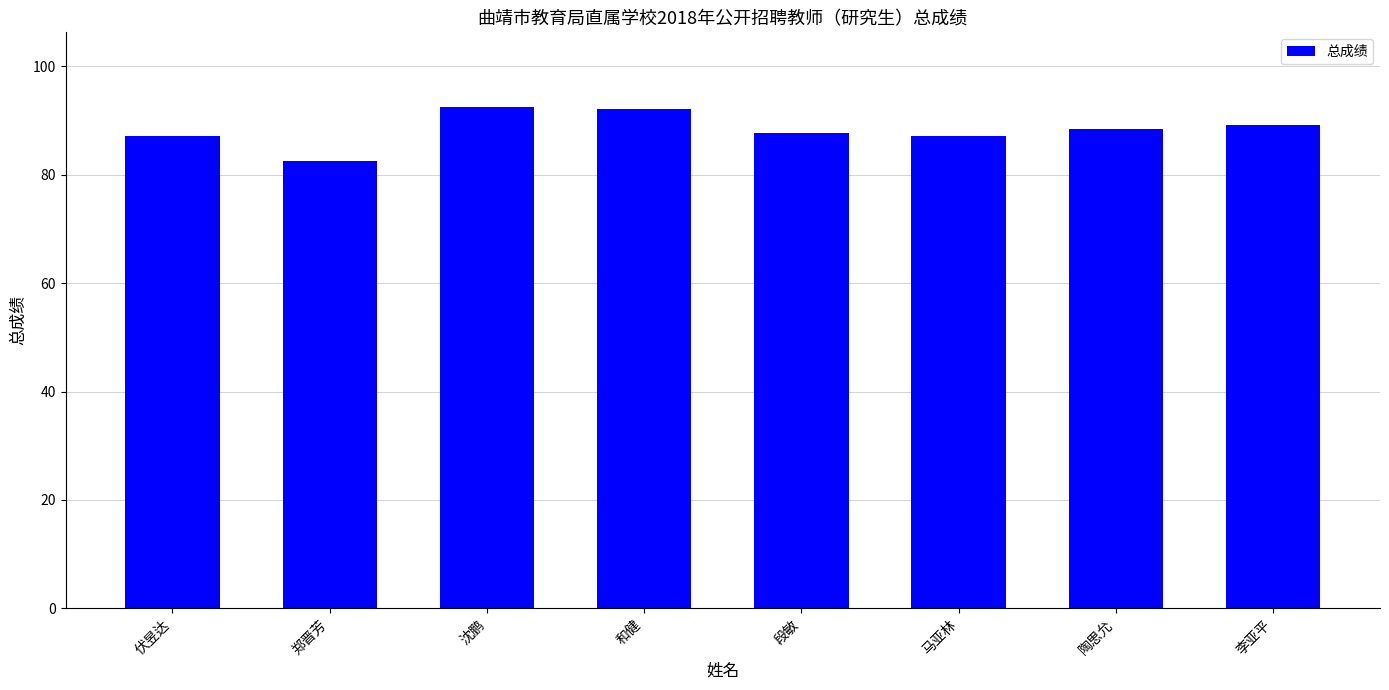

Which label corresponds to the smallest value in the chart?

郑晋芳